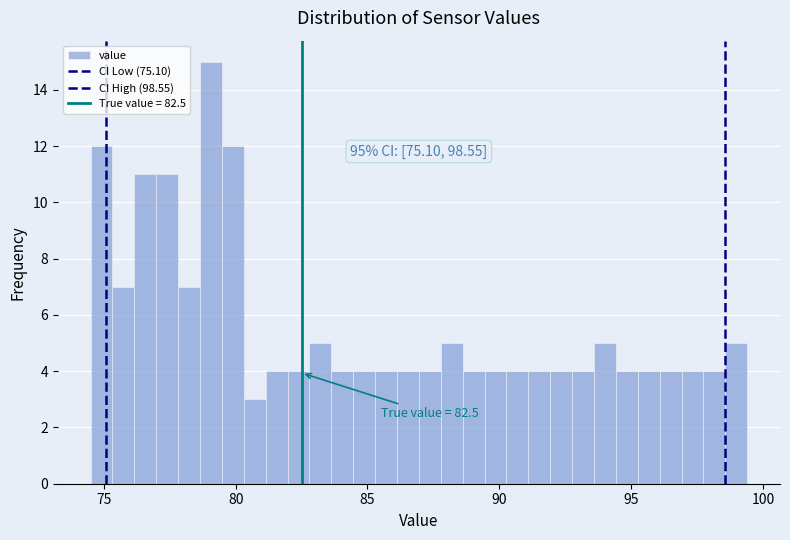

Read against the x-axis, roughly where is the centre of the tallest bar?

79.0